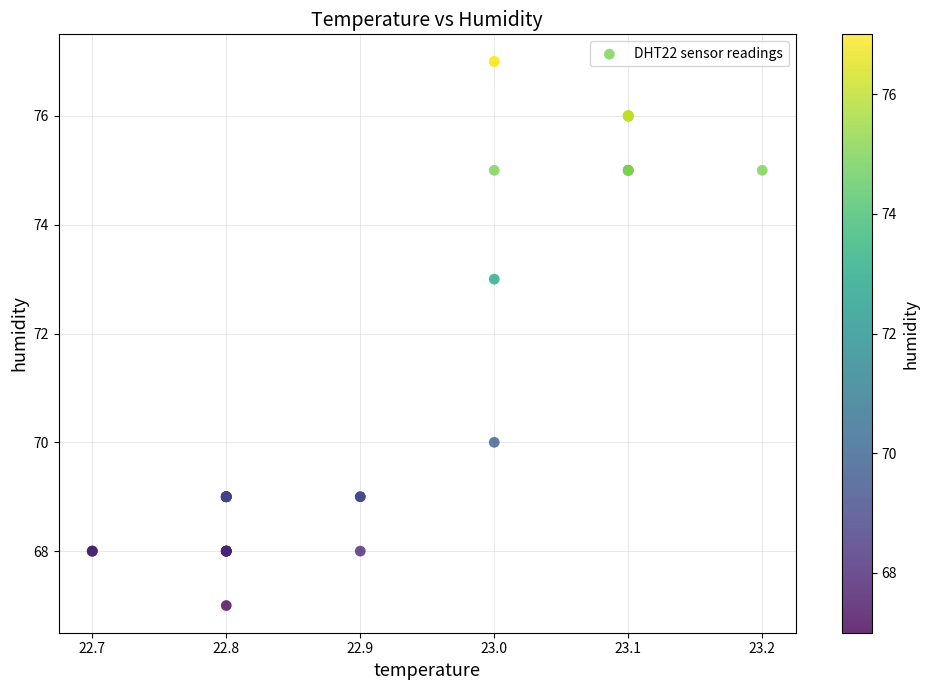

What Y value in the scatter plot is closest to 72?

73